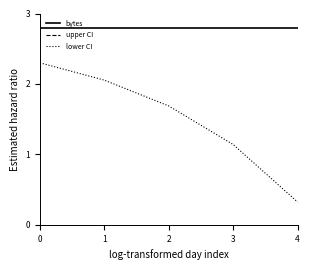

Between 2 and 4, which series saw the biggest shift?

lower CI